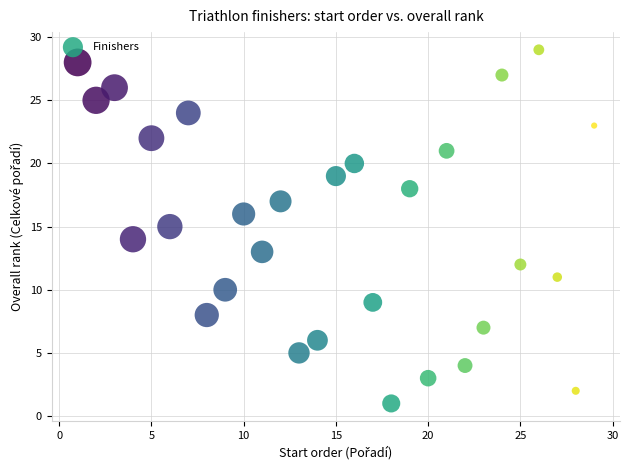

What is the range of X values (max minus min)?

28